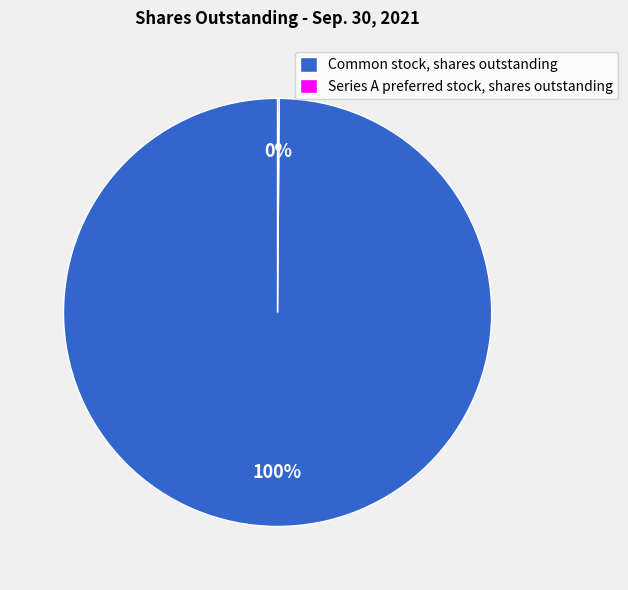

To the nearest percent, what percentage of the pie is Common stock, shares outstanding?

100%